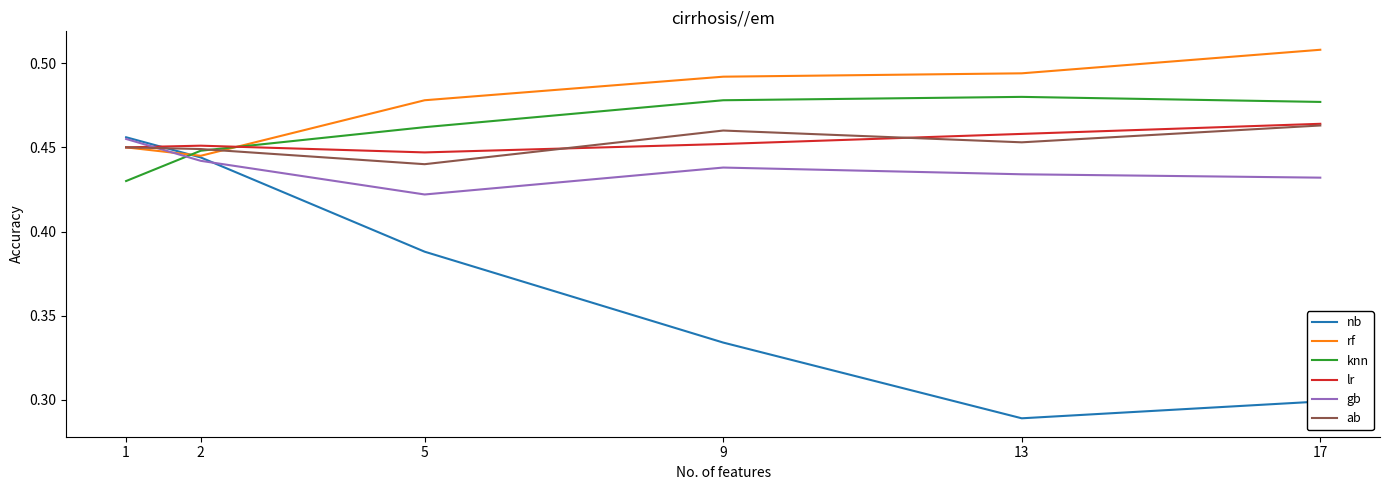

How many distinct data groups are displayed?

6